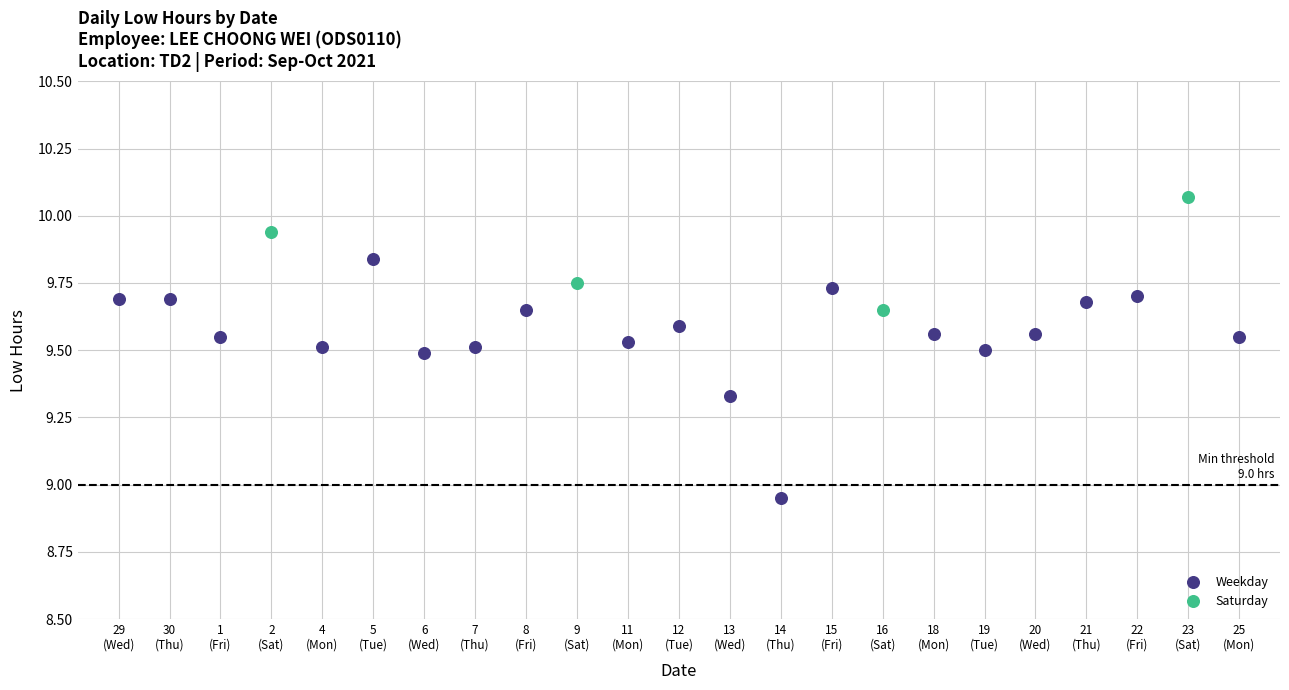

Which series has the widest spread of Y values?

Weekday